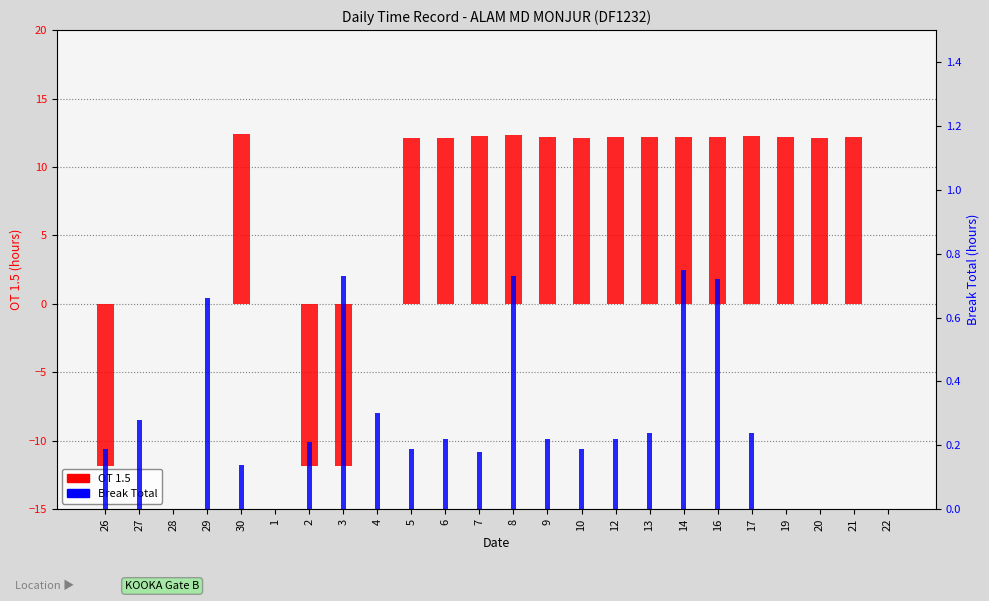

What is the sum of all OT 1.5 values?

147.4